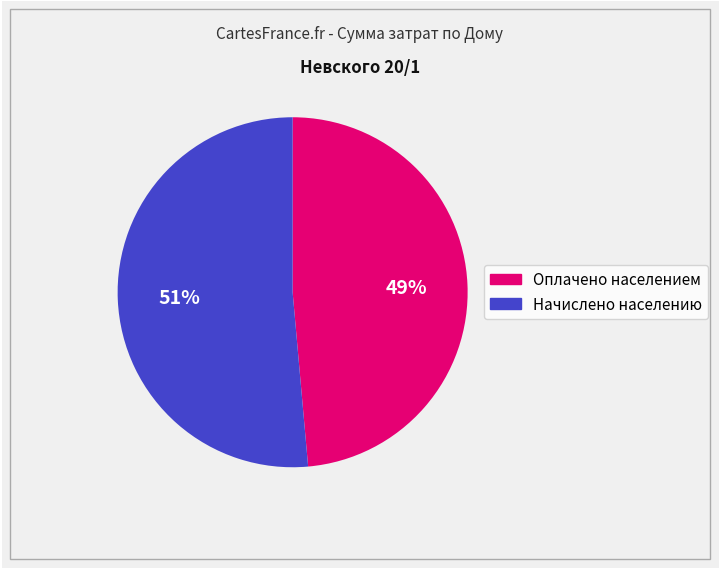

What percentage is the Оплачено населением slice, to the nearest percent?

49%